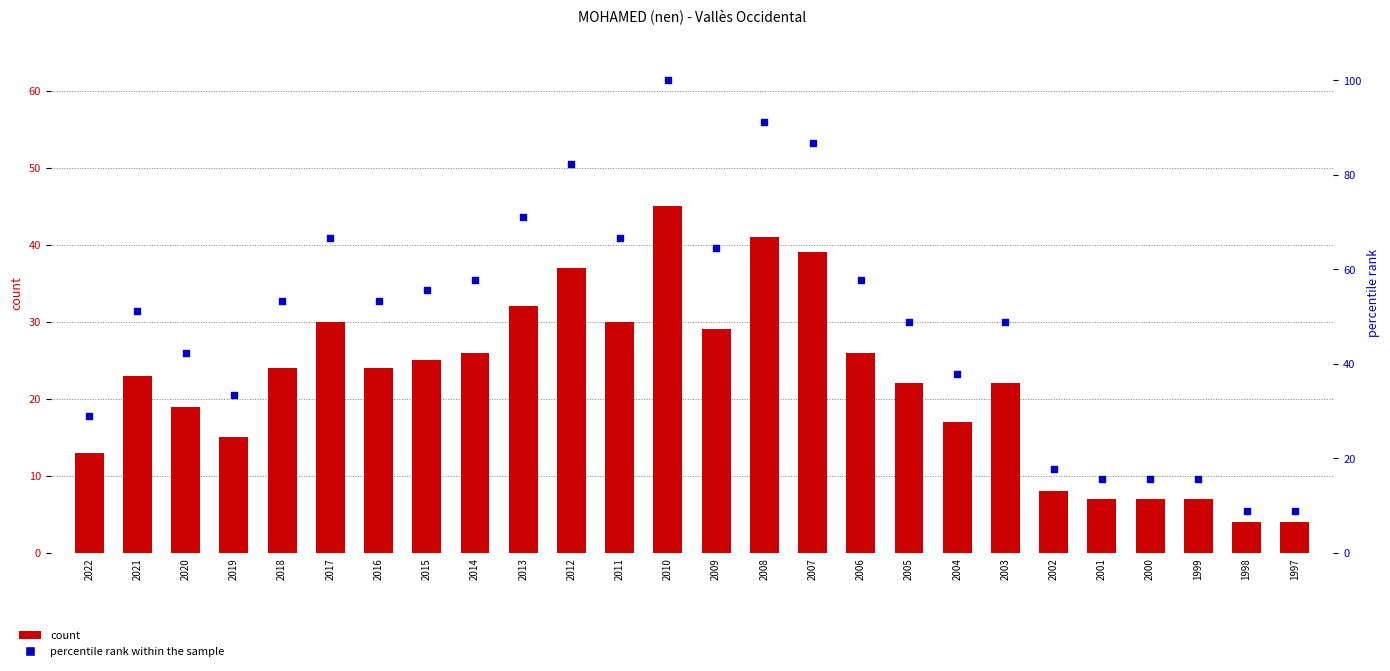

What are all the series names shown in the legend?

count, percentile rank within the sample